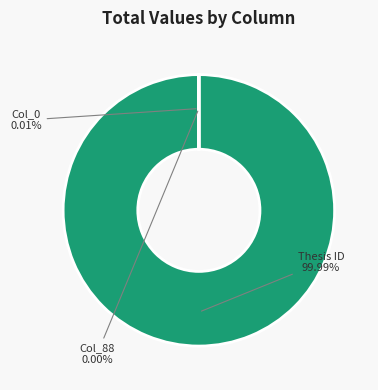

Is there any slice that represents more than half of the pie?

Yes